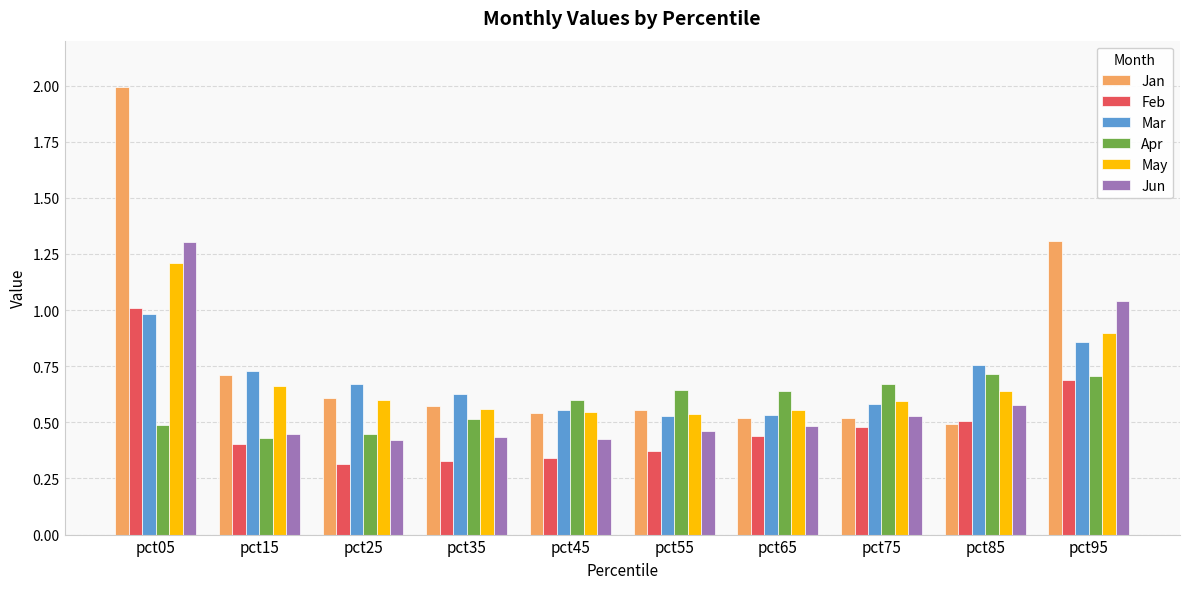

Count the Apr values in the range 0 to 1.

10